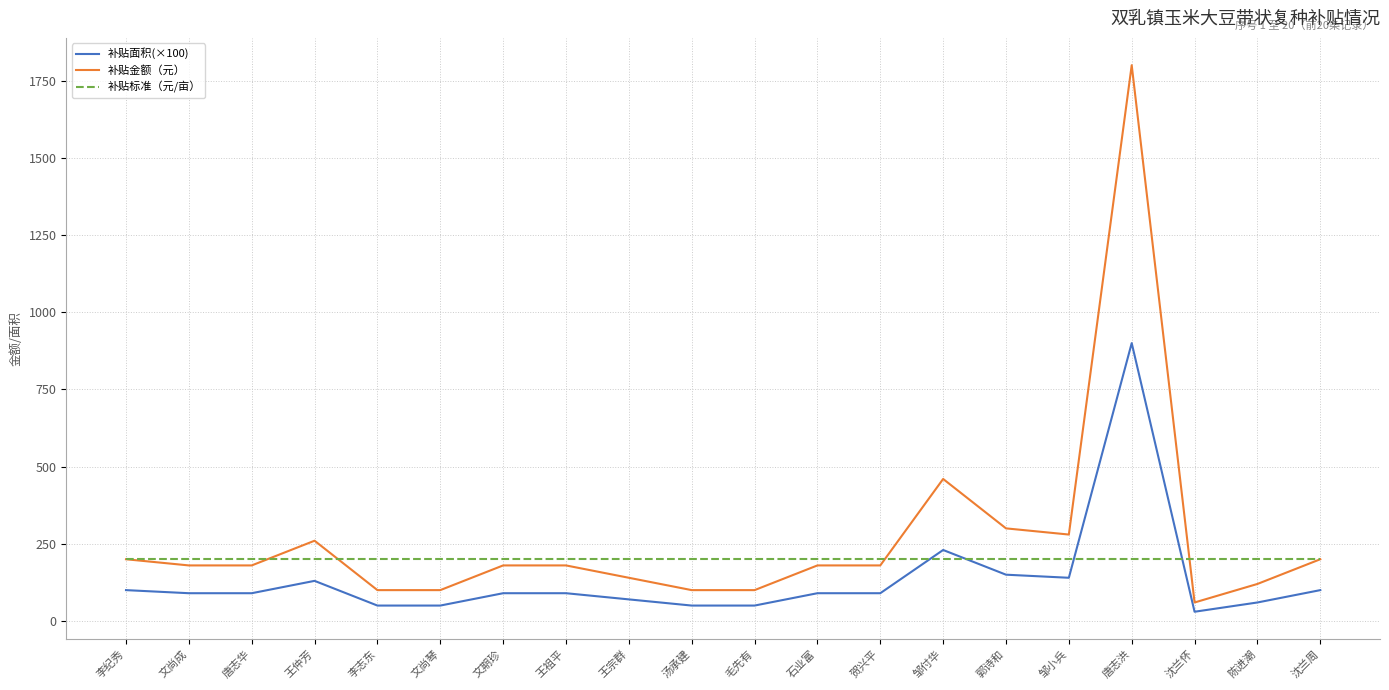

True or false: 补贴面积(×100) and 补贴金额（元） intersect in this chart.

False